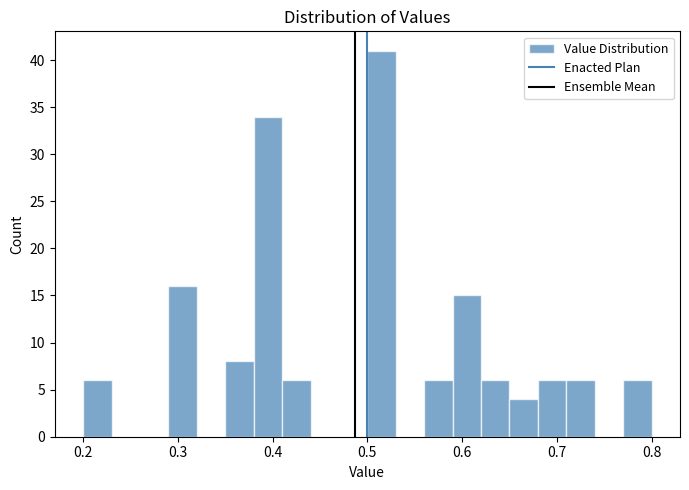

Read against the x-axis, roughly where is the centre of the tallest bar?

0.52